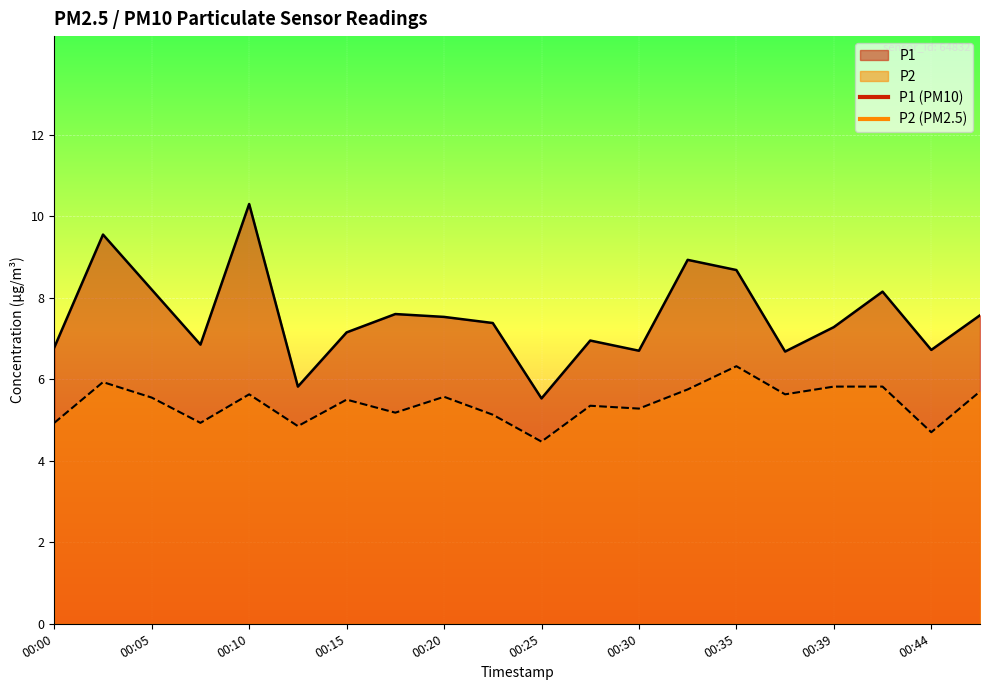

Which series has the largest range (max minus min)?

P1